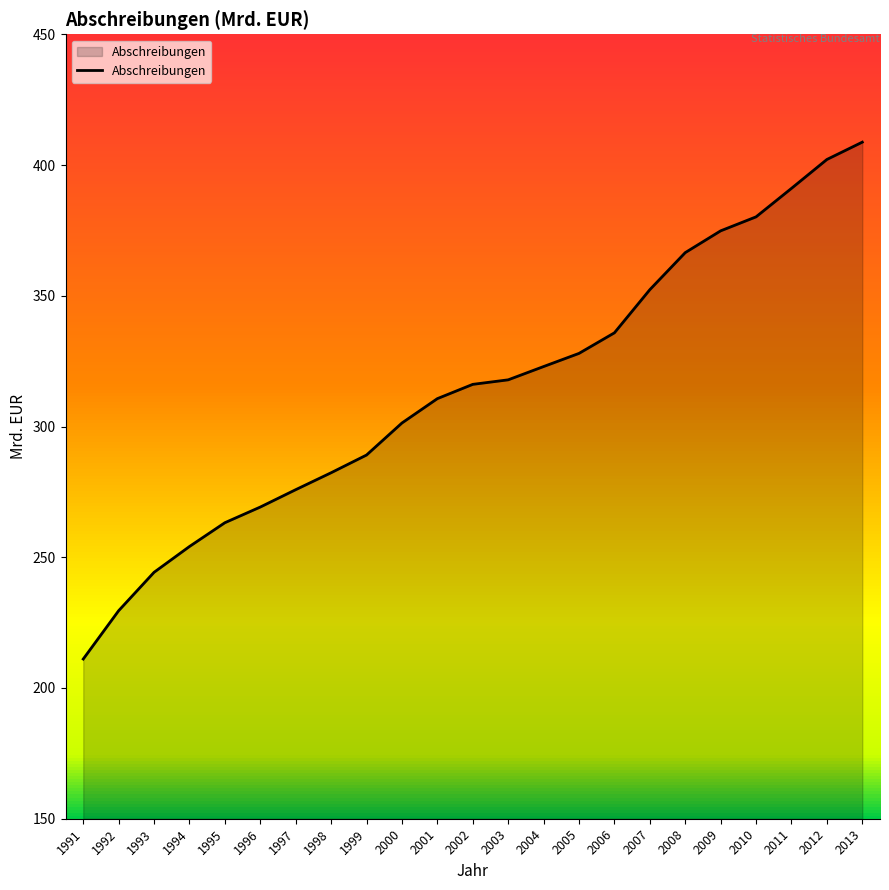

Where does the data first go above 316?

2002